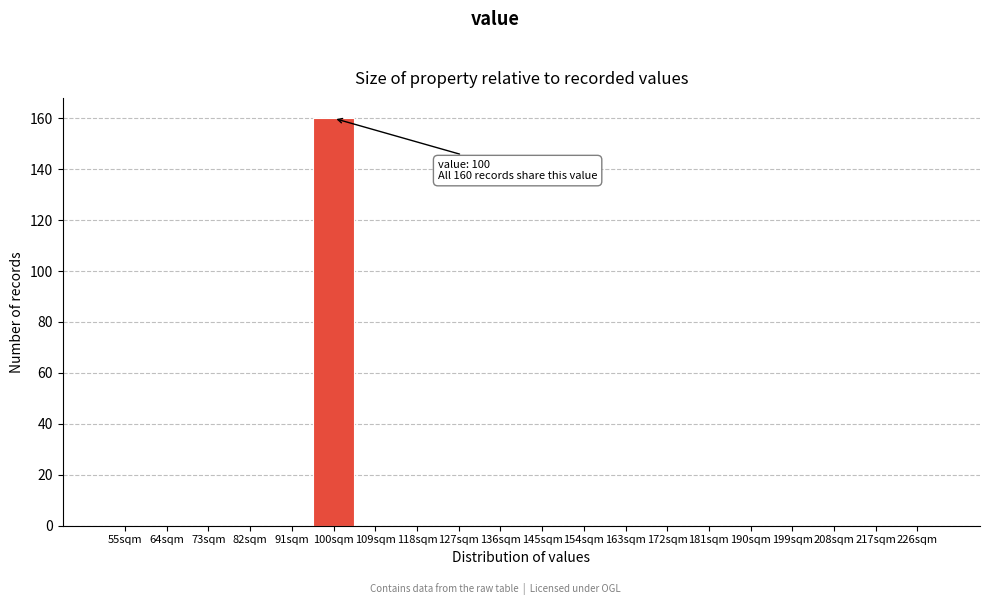

Reading right to left, list all the values displayed in this chart.

226sqm=0	217sqm=0	208sqm=0	199sqm=0	190sqm=0	181sqm=0	172sqm=0	163sqm=0	154sqm=0	145sqm=0	136sqm=0	127sqm=0	118sqm=0	109sqm=0	100sqm=160	91sqm=0	82sqm=0	73sqm=0	64sqm=0	55sqm=0